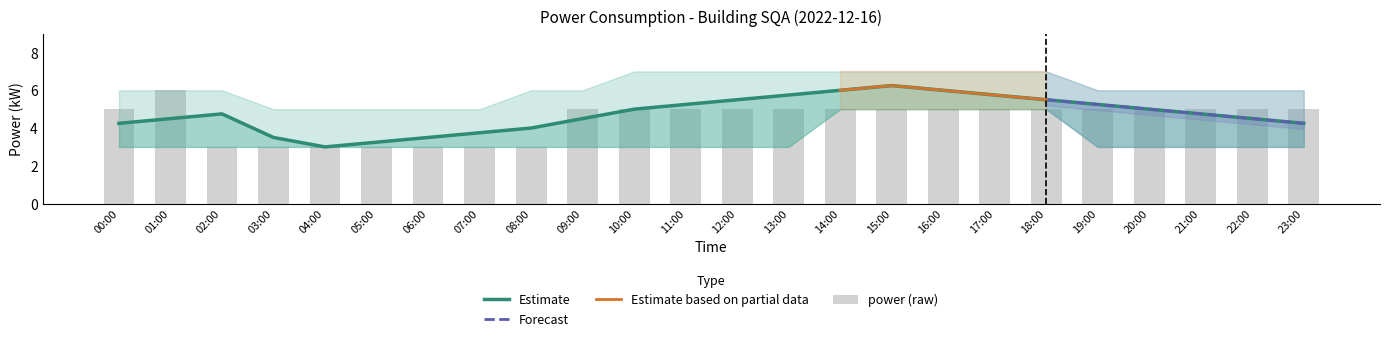

Read the bar value at 06:00.

3.0